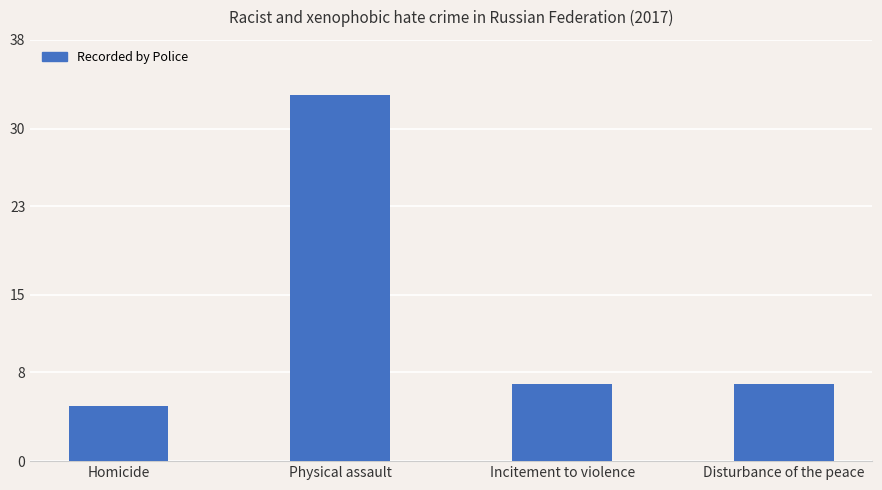

What is the sum of the values at Physical assault and Homicide?

38